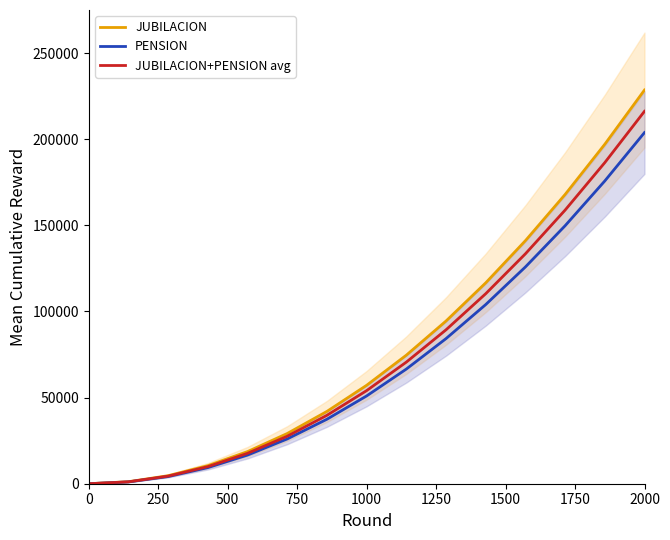

The value of PENSION at 2000 is 81707.8. True or false?

False